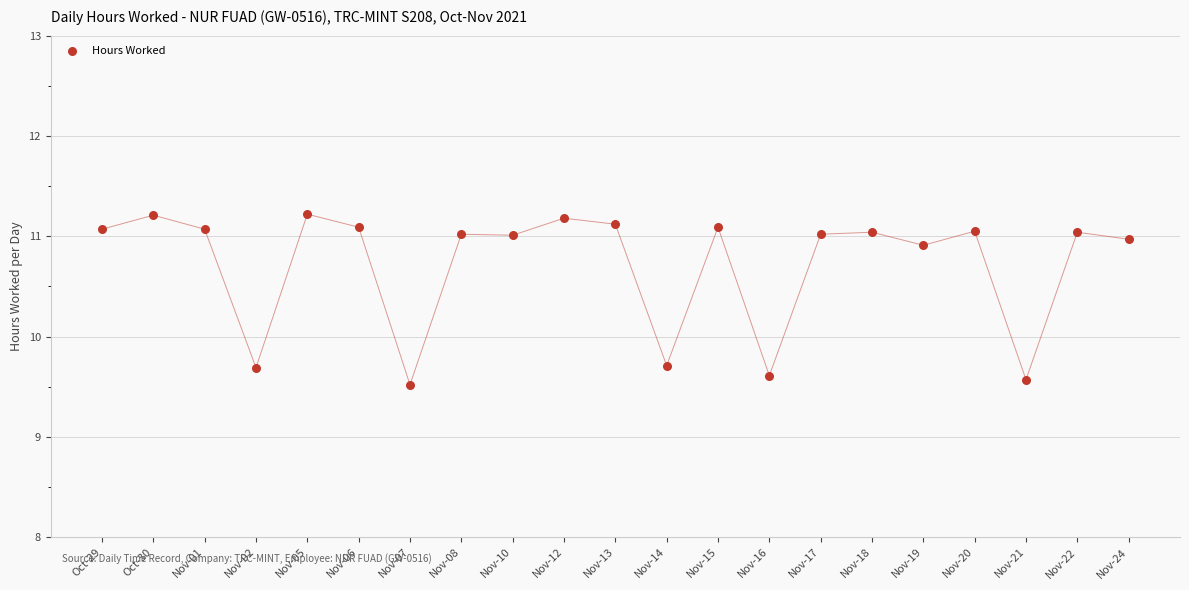

What is the range of Y values (max minus min)?

1.7